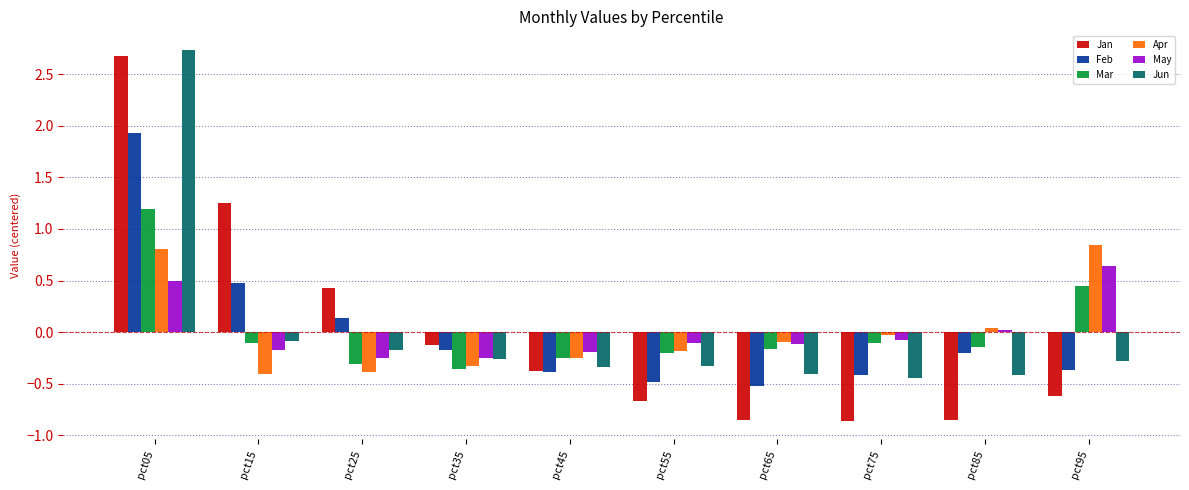

Is it true that Jun equals -0.3 at pct35?

True